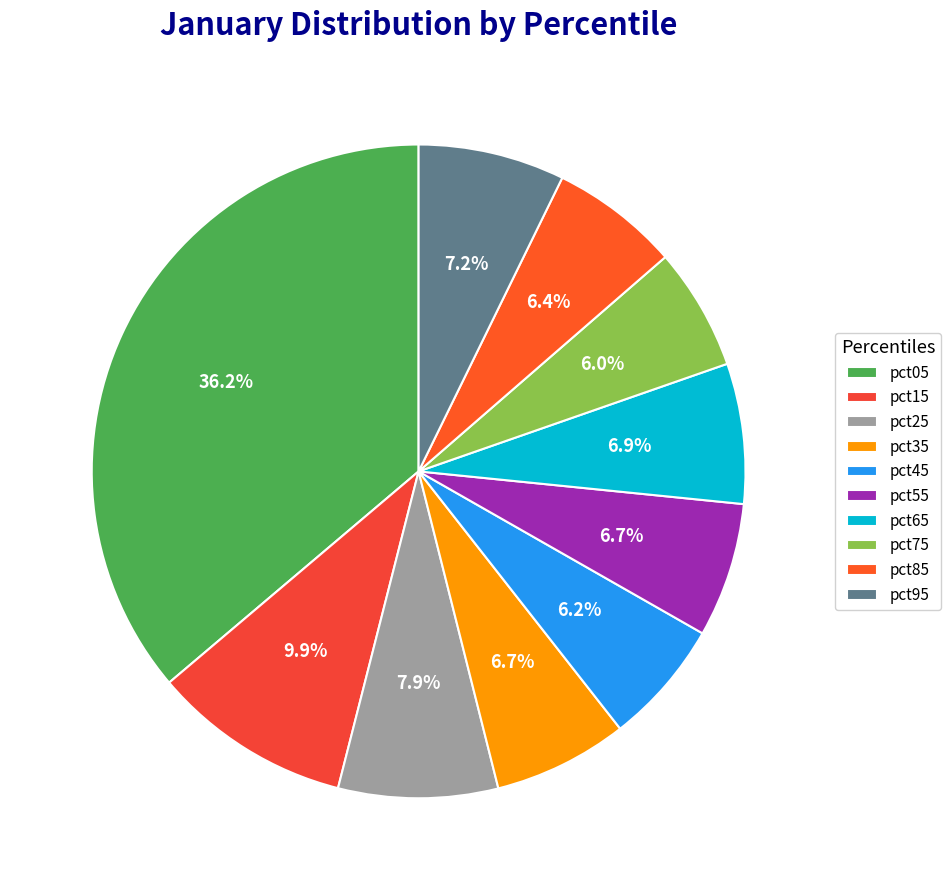

What percentage is the pct65 slice, to the nearest percent?

7%